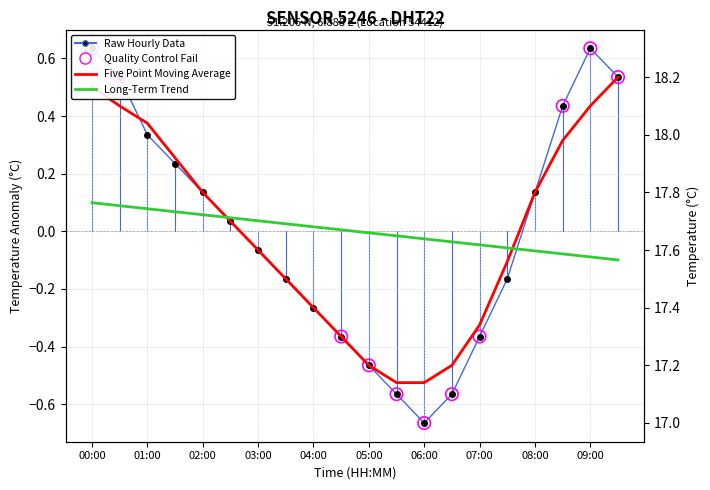

What is the change in value from 01:00 to 09:00?

+0.3